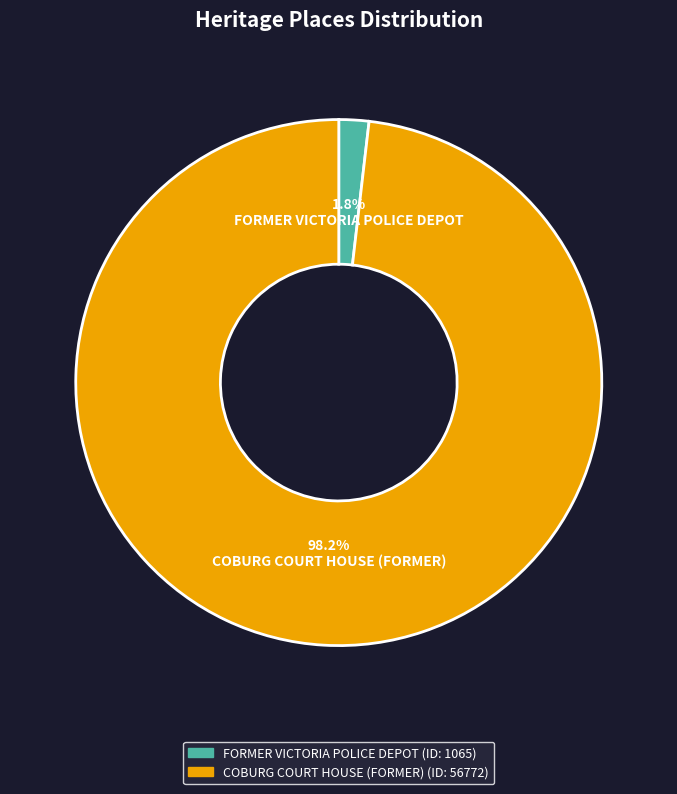

To the nearest percent, what percentage of the pie is FORMER VICTORIA POLICE DEPOT?

2%